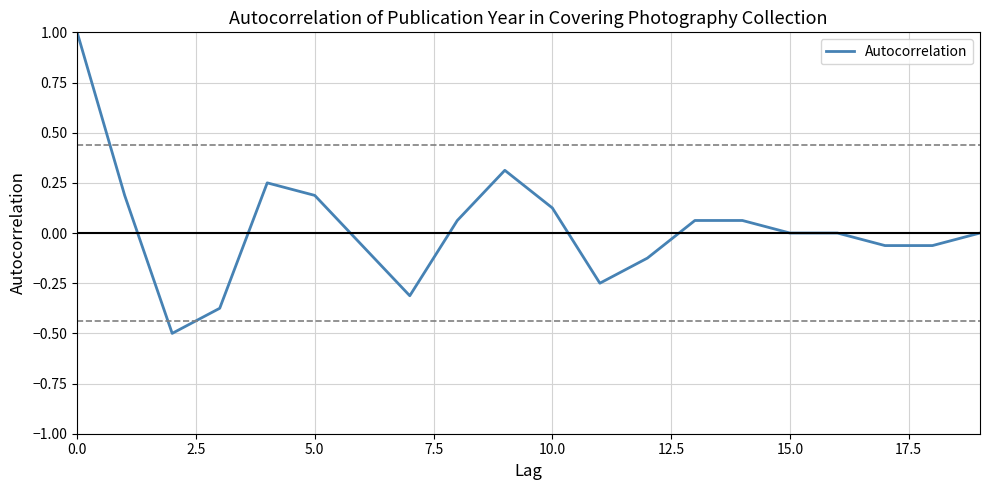

What is the difference between the maximum and minimum values?

1.5